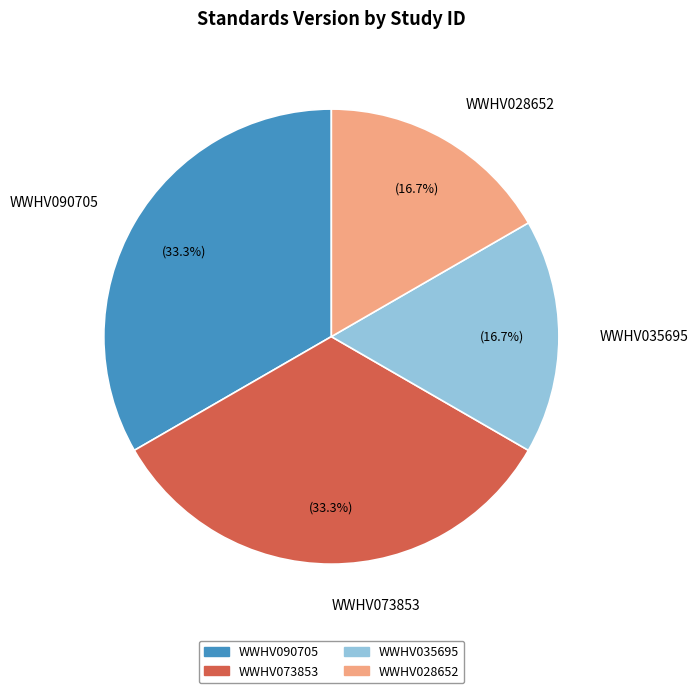

How much of the chart is everything except WWHV028652?

83.3%